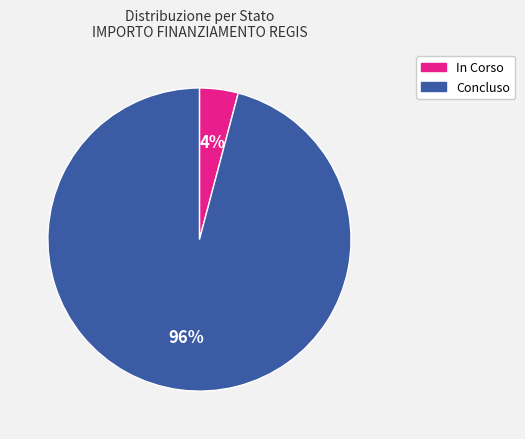

Which has a higher value, Concluso or In Corso?

Concluso